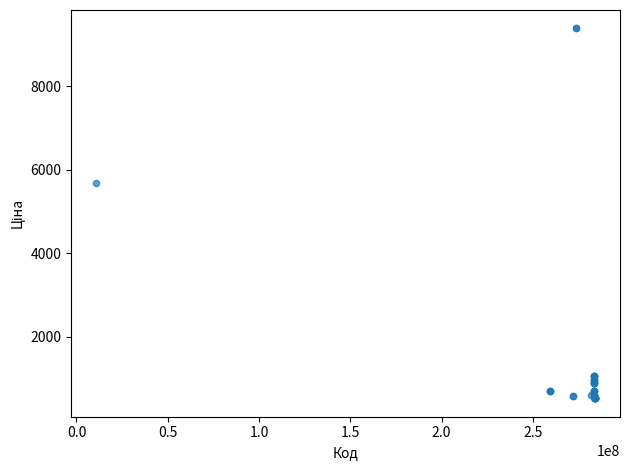

What Y value in the scatter plot is closest to 4957?

5673.8